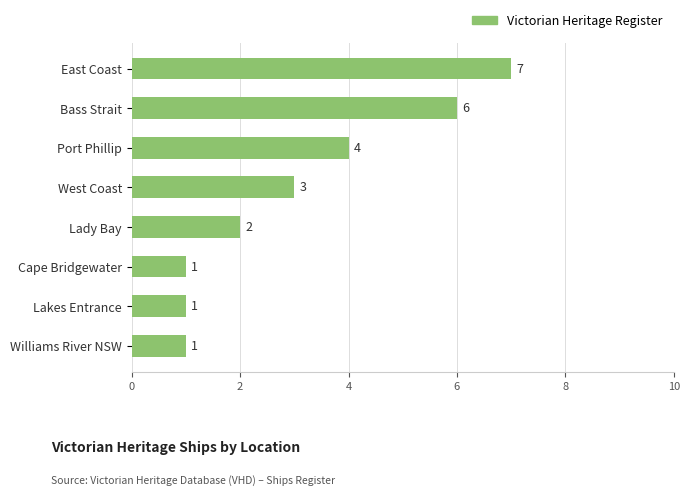

The chart shows a value of 2 at East Coast. True or false?

False